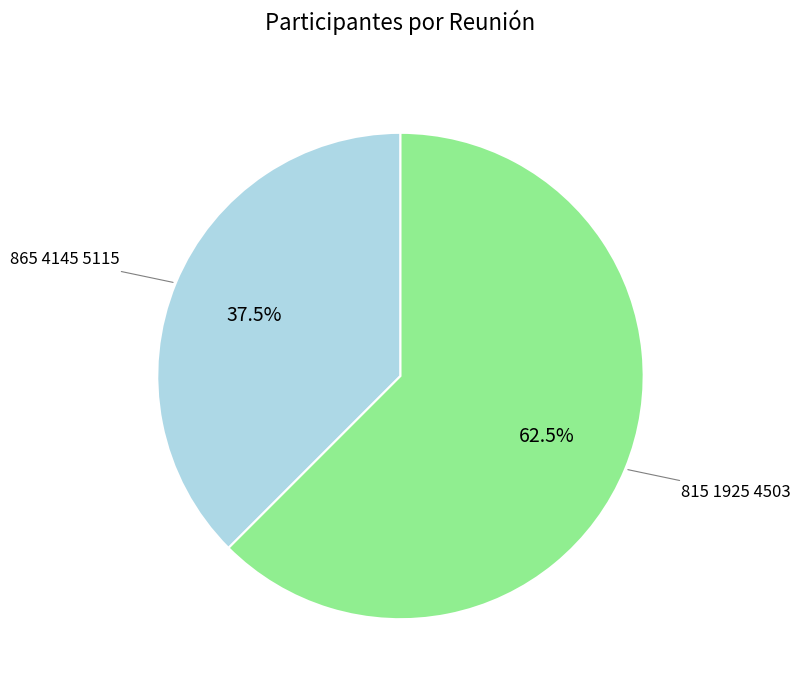

Does any single category account for the majority?

Yes